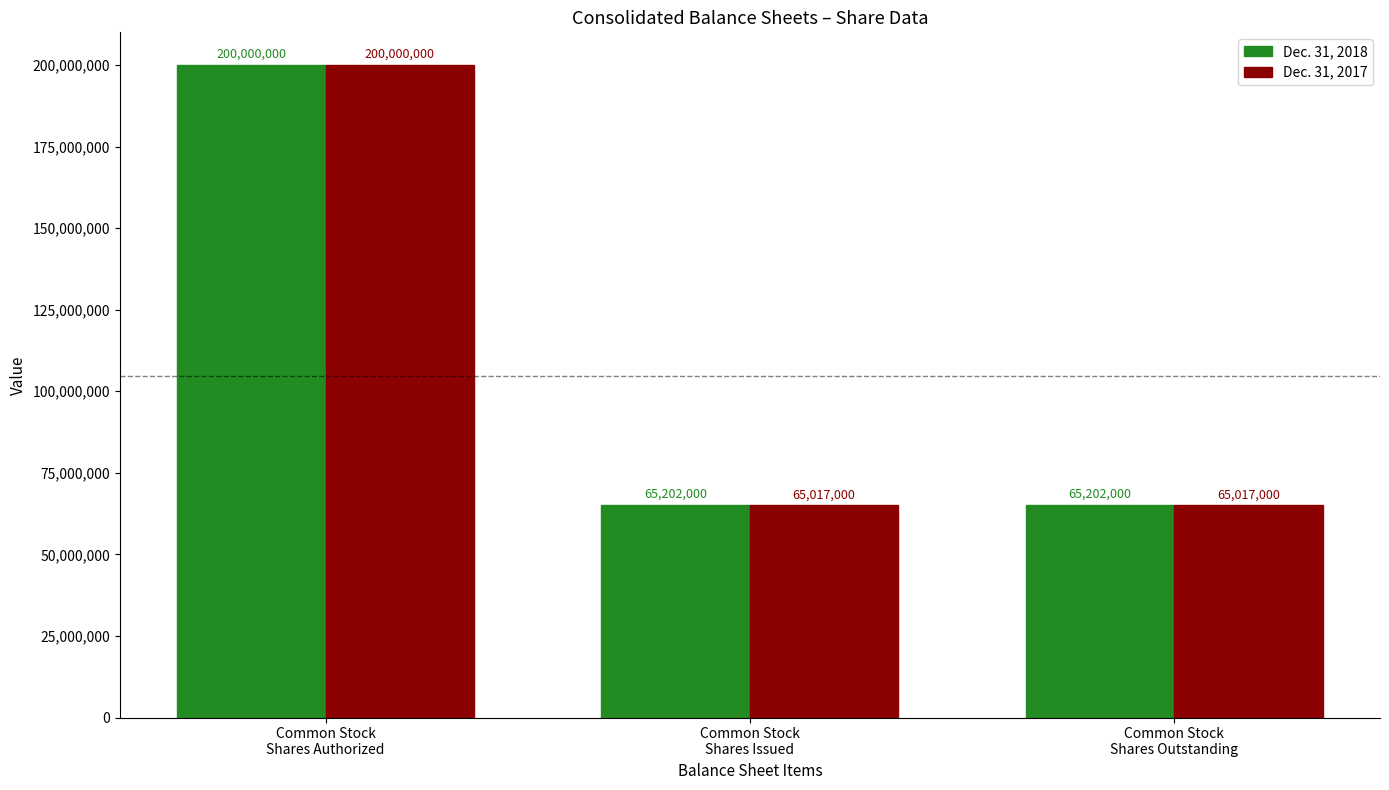

How many bars are there in each group?

2